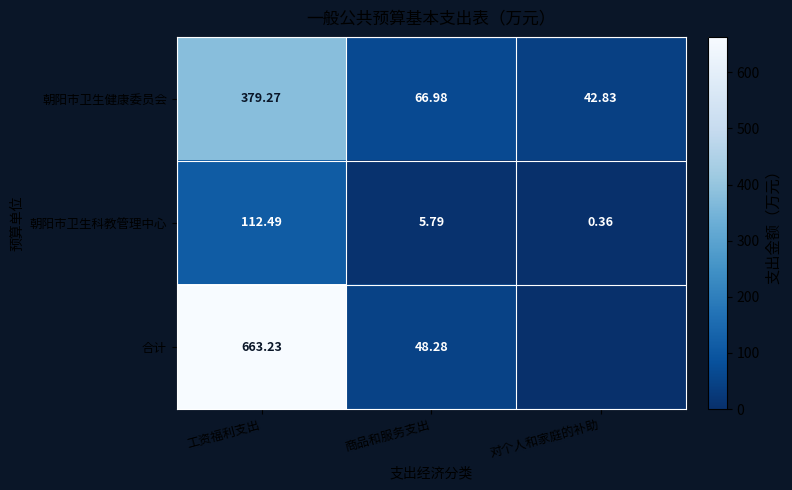

How many data points in 朝阳市卫生科教管理中心 are less than 5?

1